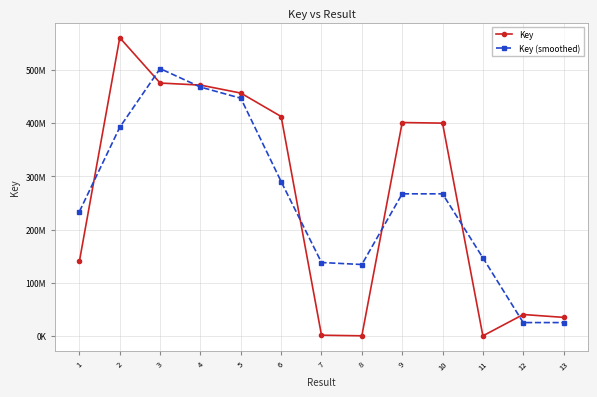

What are all the series names shown in the legend?

Key, Key (smoothed)